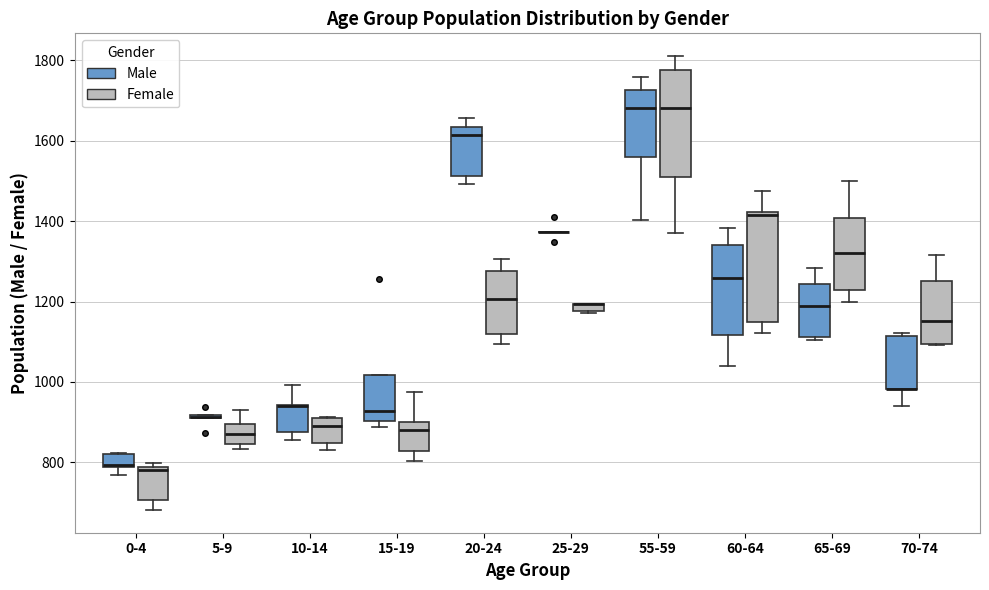

Where is the upper edge of the box for 65-69 (Female) on the y-axis? The values are not printed on the chart, so give them approximately, as read against the axis.

1400